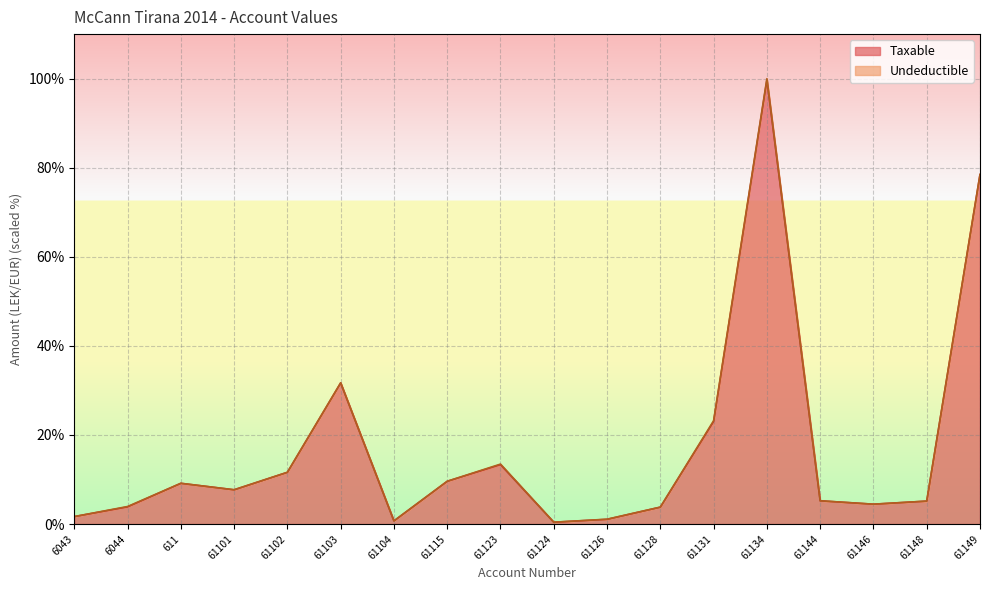

Approximately how many times larger is the value at 61124 compared to 61148?

0.1